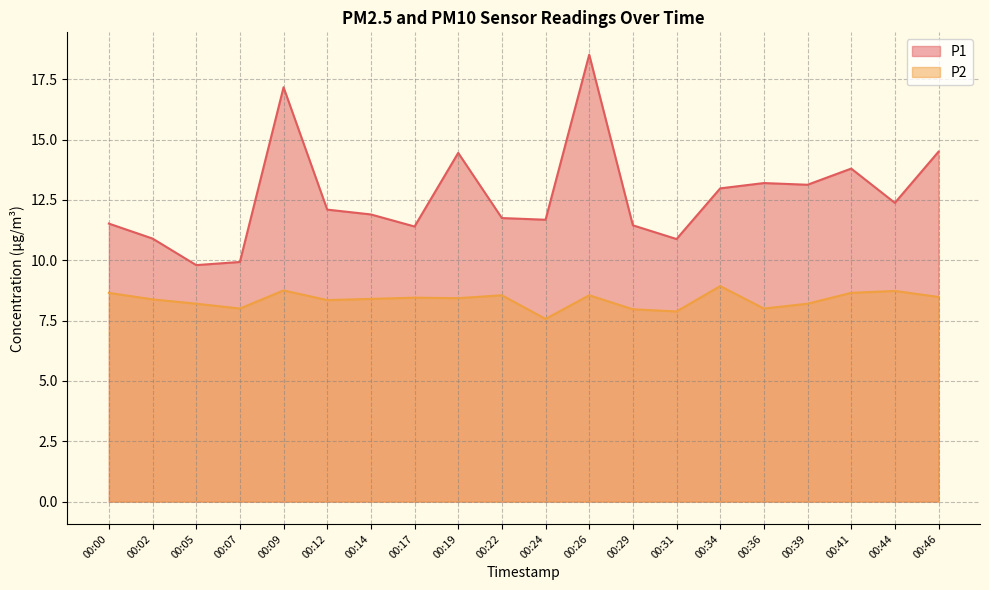

How many interior local peaks does the P2 series have?

6